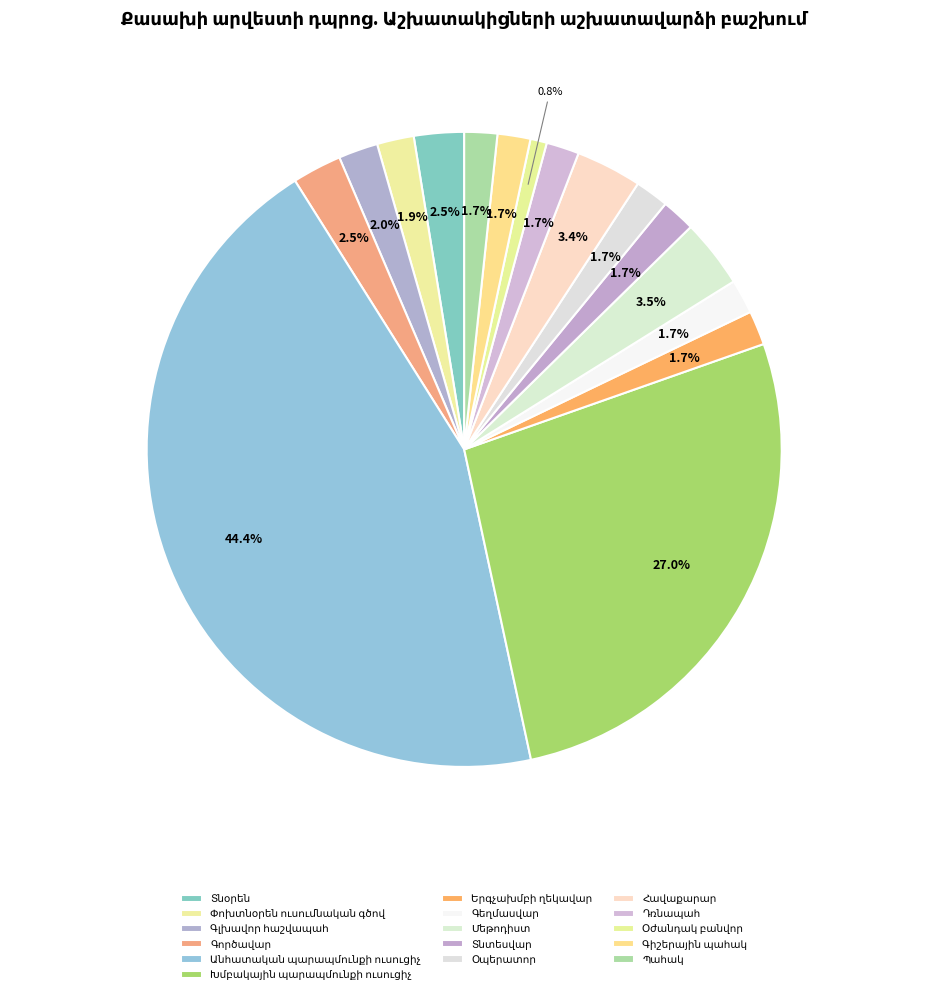

Does any single category account for the majority?

No